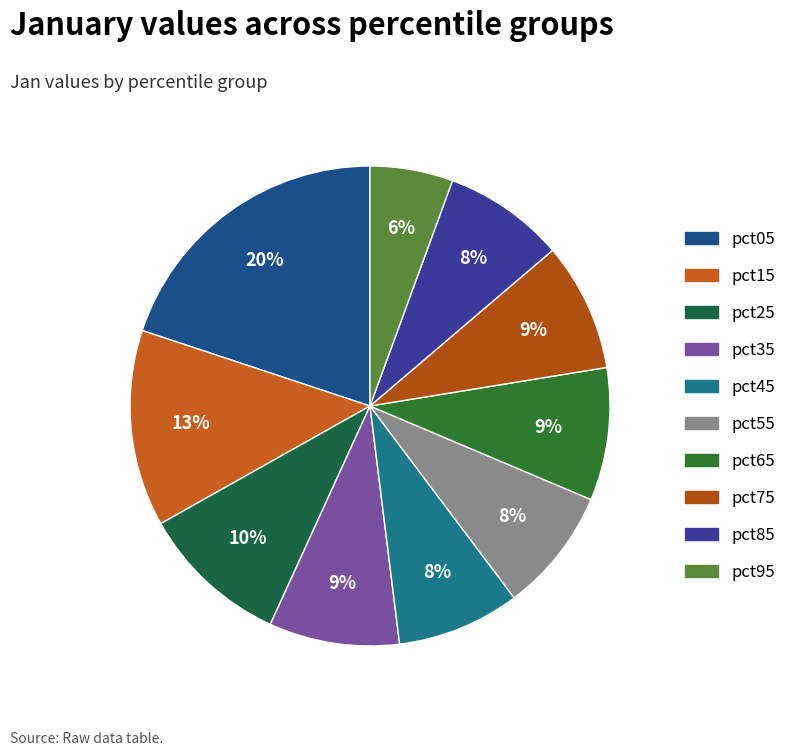

True or false: pct35 accounts for 9% of the total.

True